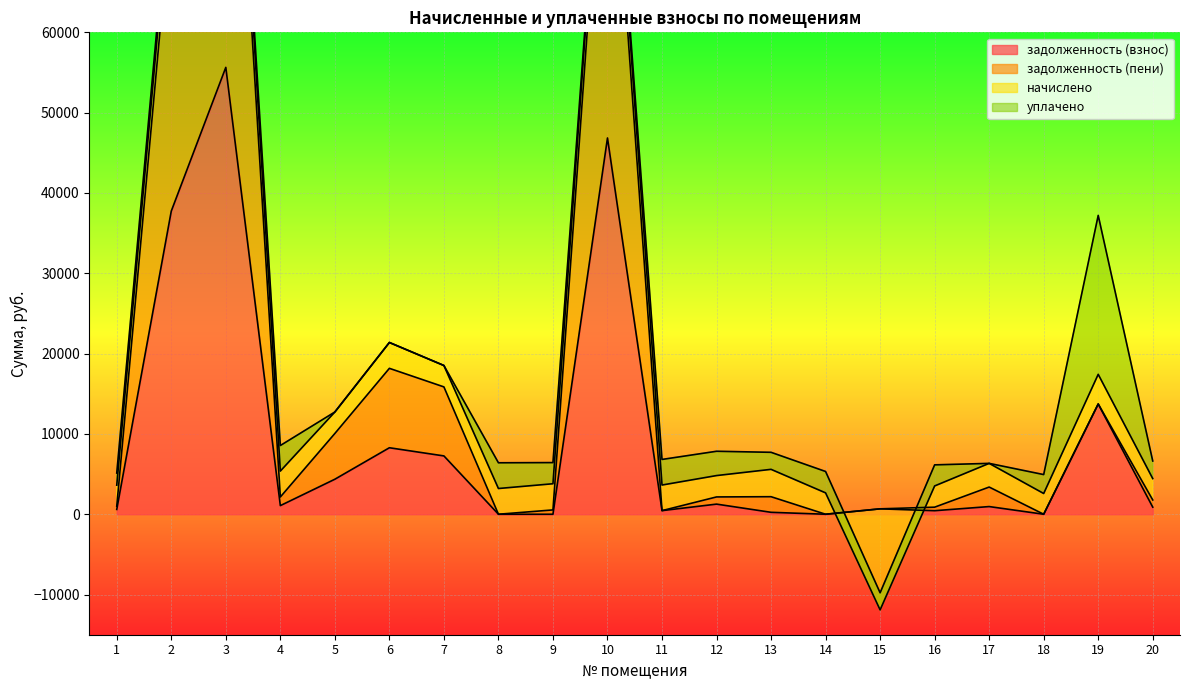

How many positive values does the задолженность (взнос) series have?

16